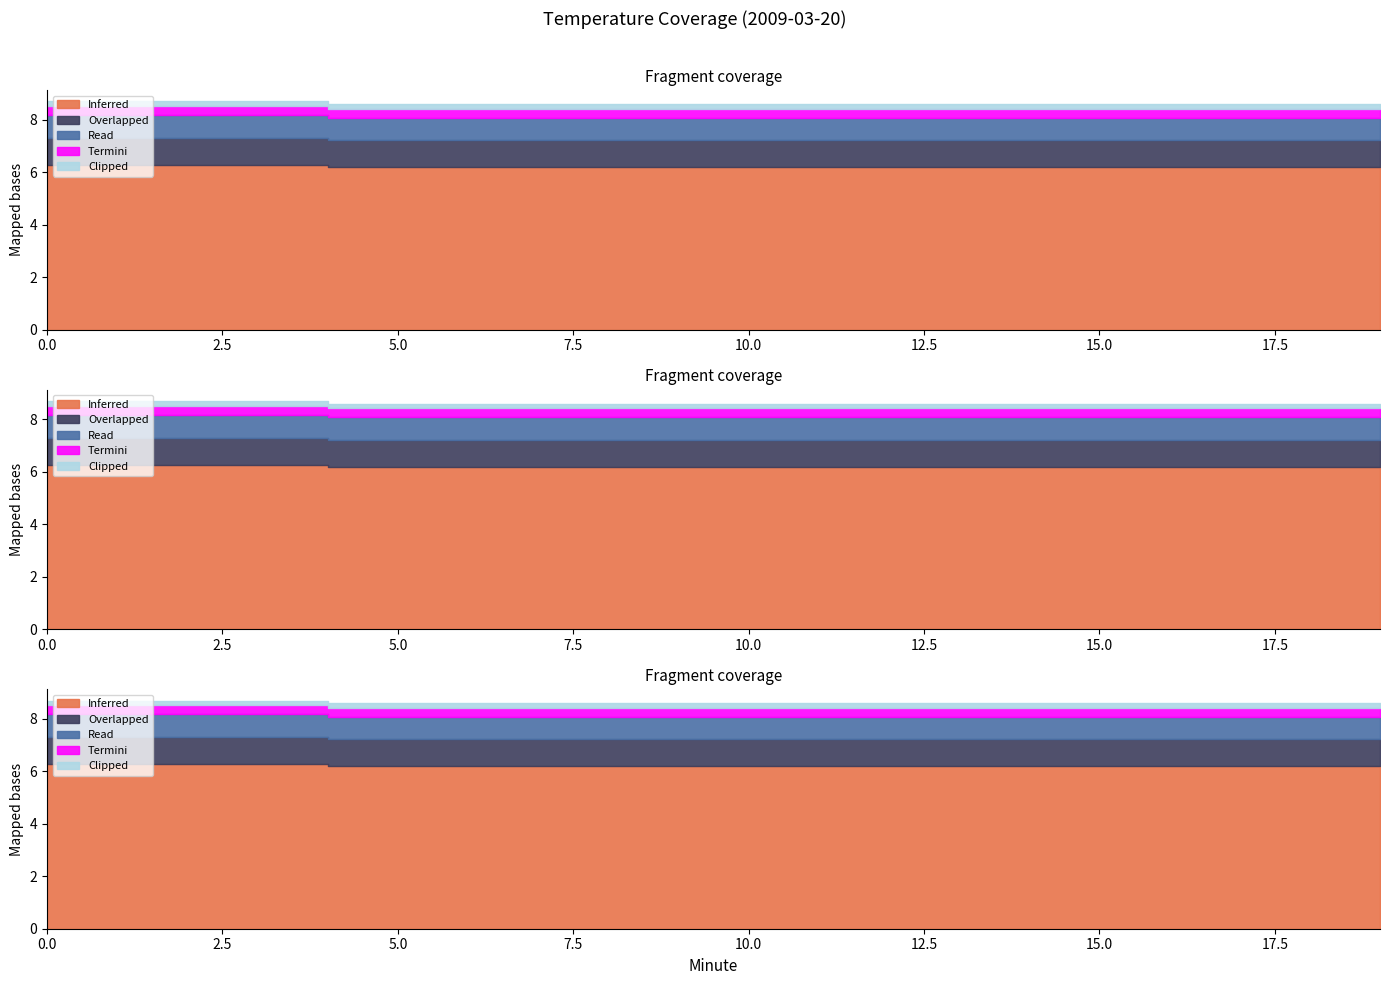

True or false: Termini and Overlapped cross at least once.

False